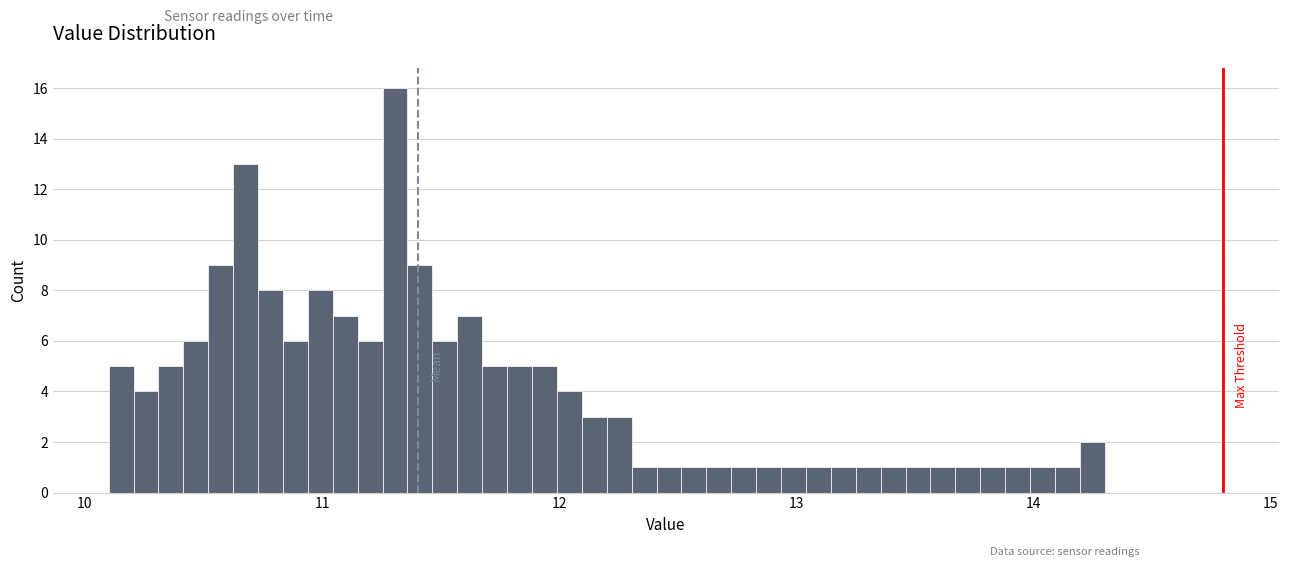

Read against the x-axis, roughly where is the centre of the tallest bar?

11.3